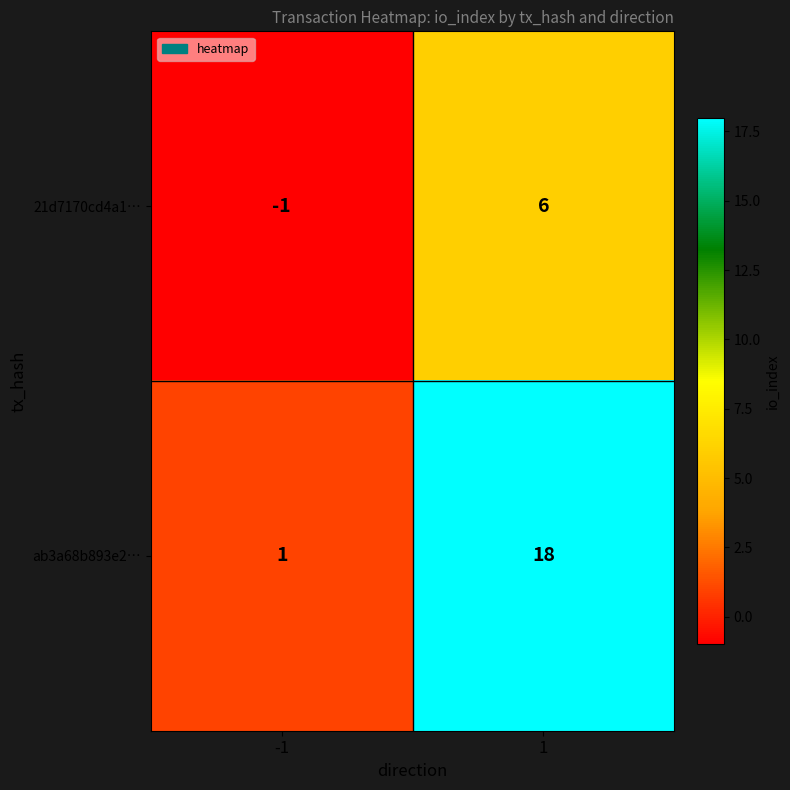

Reading left to right, extract all data points from this chart.

21d7170cd4a1…: -1=-1	1=6
ab3a68b893e2…: -1=1	1=18